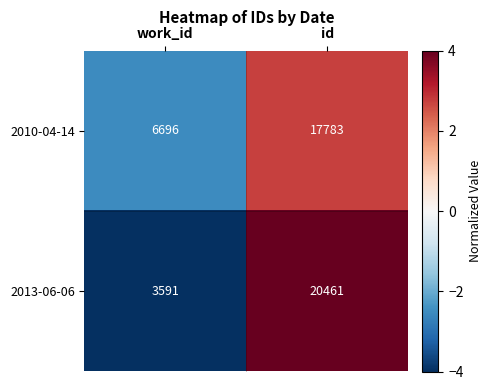

At work_id, list the series in order from smallest to largest.

2013-06-06, 2010-04-14